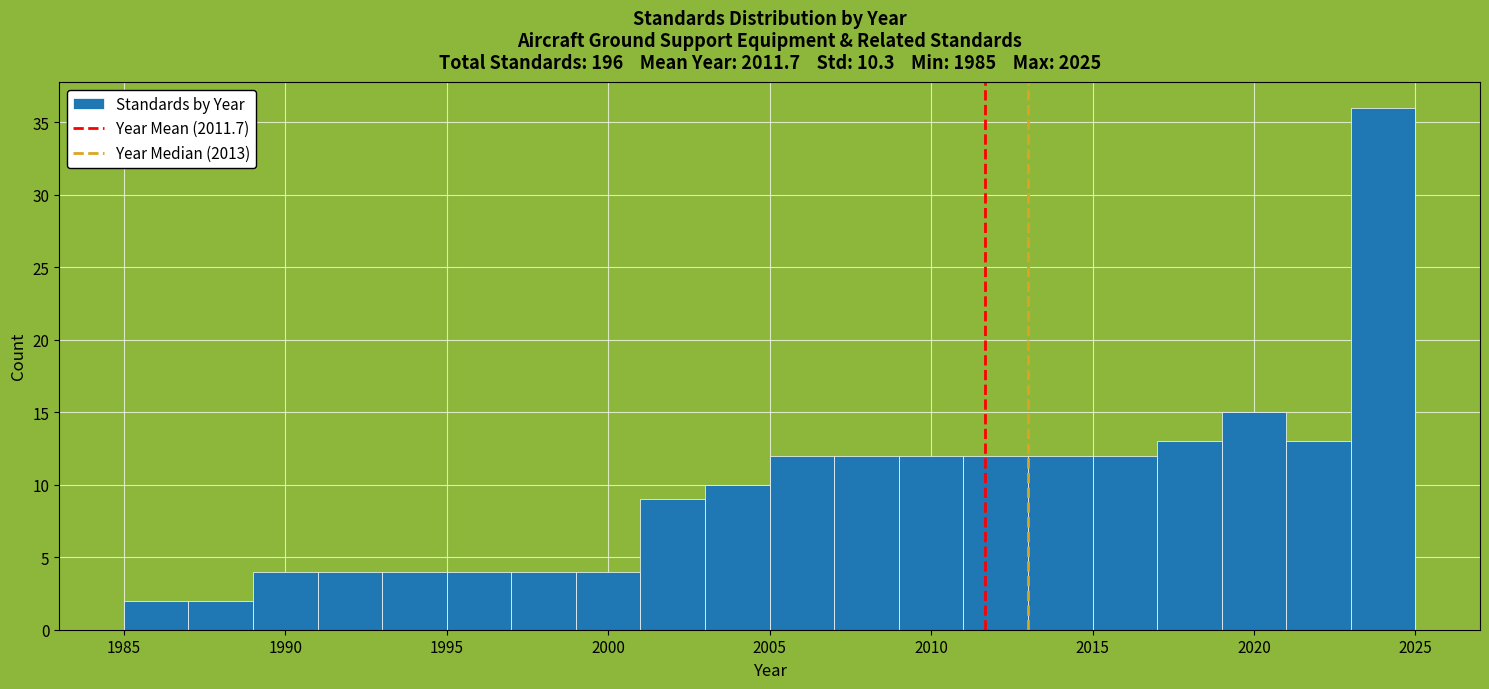

Which range on the x-axis has the tallest bar?

2023 to 2025